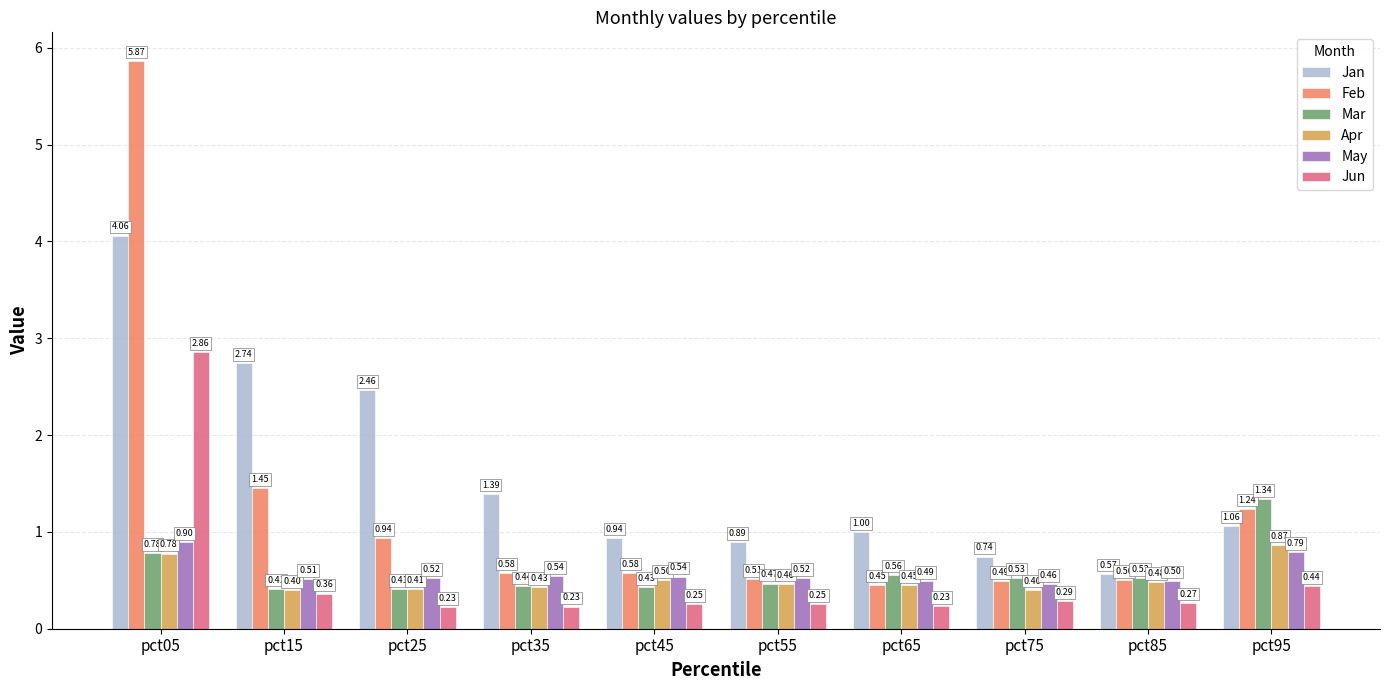

Which series has the largest total across all categories?

Jan